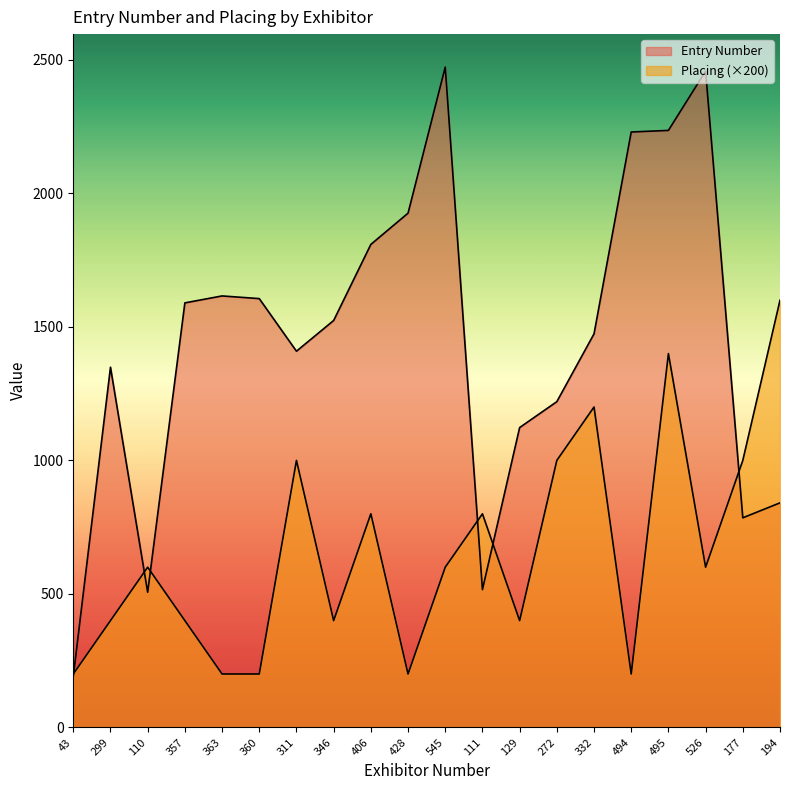

Which category has the lowest value in the Entry Number series?

43